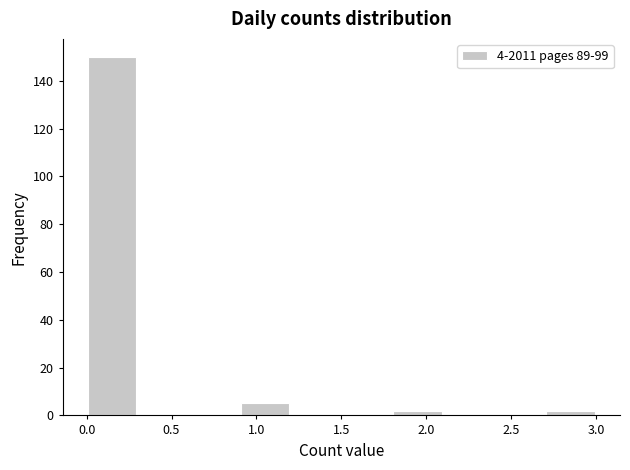

Reading left to right, list every bar in this chart as the range it spans on the x-axis followed by its height. The values are not printed on the chart, so give them approximately, as read against the axis.

0.0 to 0.3: 150
0.3 to 0.6: 0
0.6 to 0.9: 0
0.9 to 1.2: 6
1.2 to 1.5: 0
1.5 to 1.8: 0
1.8 to 2.1: 2
2.1 to 2.4: 0
2.4 to 2.7: 0
2.7 to 3.0: 2